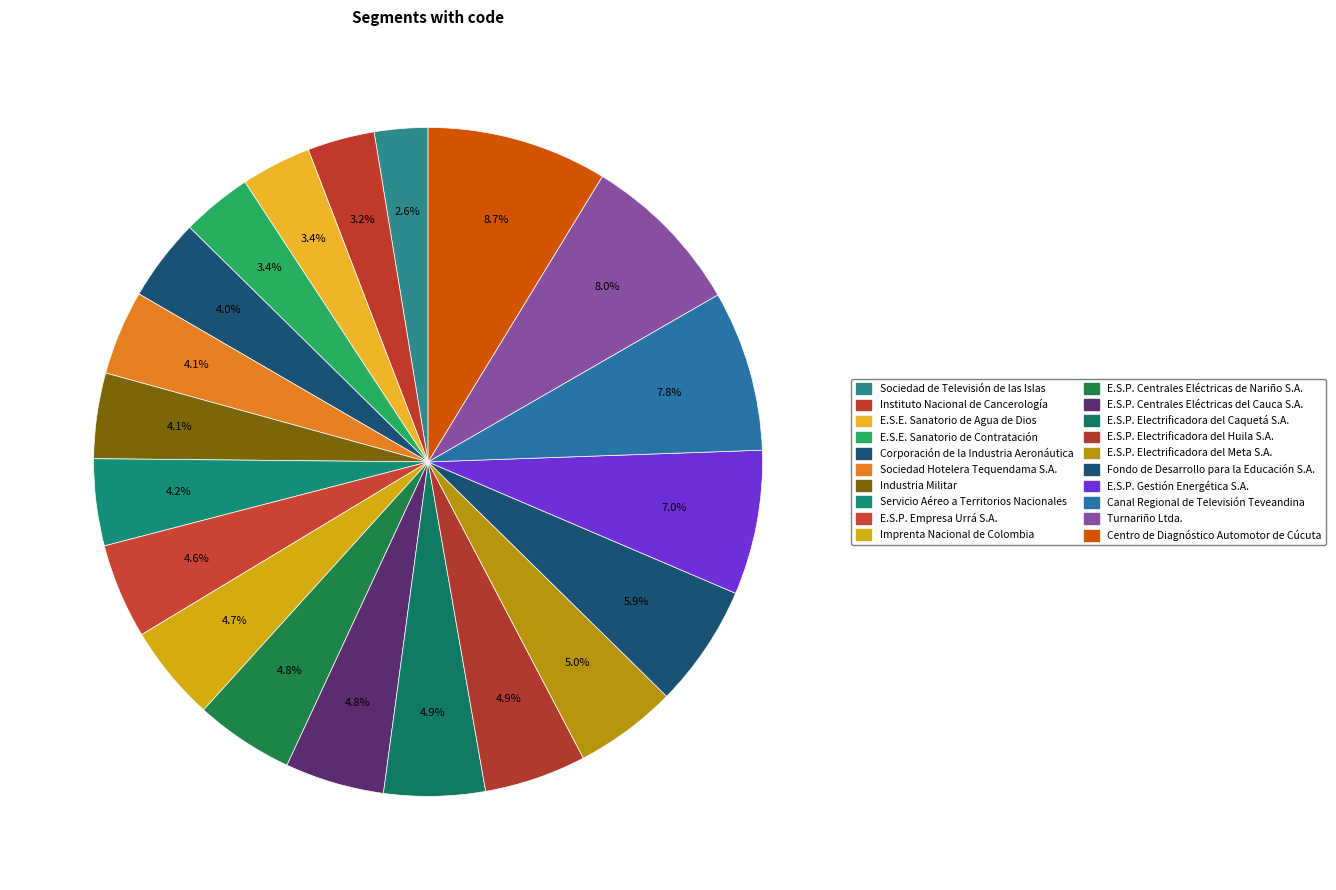

How many slices are in this pie chart?

20